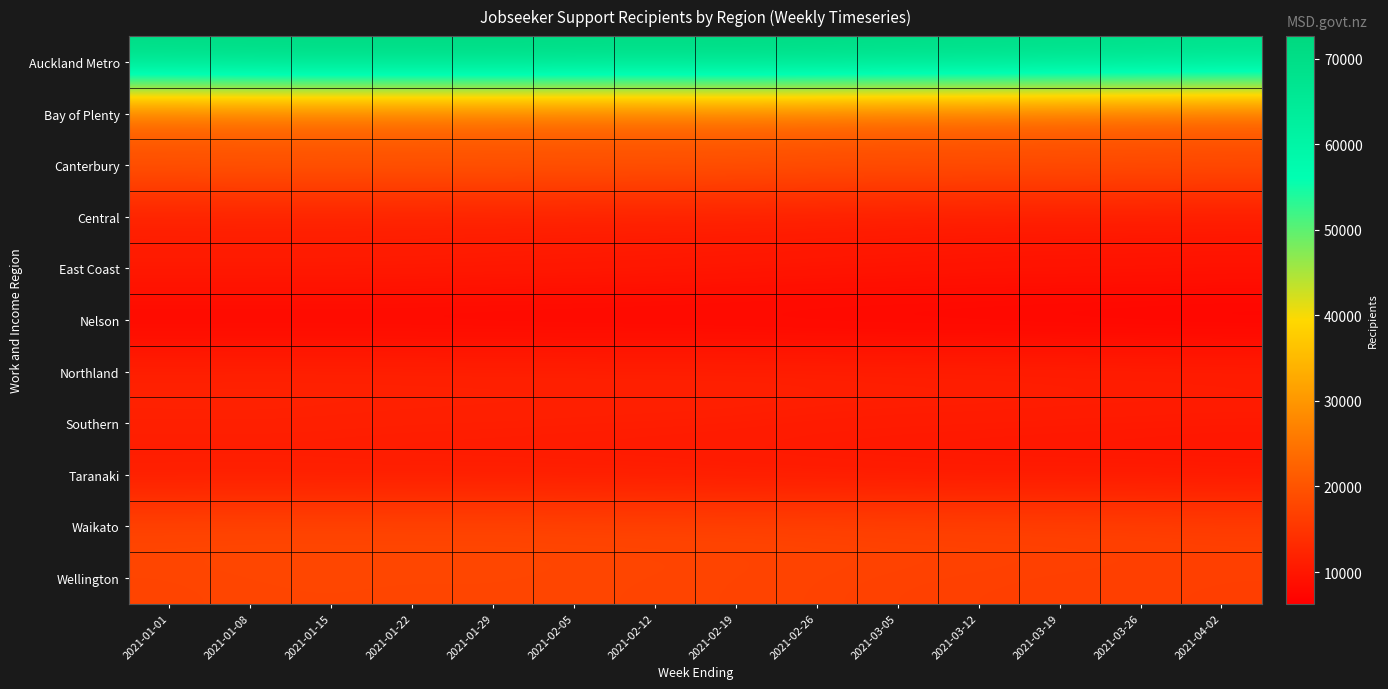

Reading left to right, extract all data points from this chart.

Auckland Metro: 2021-01-01=71763	2021-01-08=72297	2021-01-15=72546	2021-01-22=72540	2021-01-29=72630	2021-02-05=72258	2021-02-12=72108	2021-02-19=72348	2021-02-26=71949	2021-03-05=71445	2021-03-12=71274	2021-03-19=70737	2021-03-26=70452	2021-04-02=69702
Bay of Plenty: 2021-01-01=21243	2021-01-08=21315	2021-01-15=21312	2021-01-22=21234	2021-01-29=21198	2021-02-05=21141	2021-02-12=21189	2021-02-19=21327	2021-02-26=21102	2021-03-05=20892	2021-03-12=20745	2021-03-19=20472	2021-03-26=20235	2021-04-02=20031
Canterbury: 2021-01-01=20415	2021-01-08=20661	2021-01-15=20700	2021-01-22=20646	2021-01-29=20598	2021-02-05=20478	2021-02-12=20361	2021-02-19=20223	2021-02-26=19797	2021-03-05=19656	2021-03-12=19614	2021-03-19=19545	2021-03-26=19440	2021-04-02=19275
Central: 2021-01-01=10941	2021-01-08=11028	2021-01-15=11010	2021-01-22=10977	2021-01-29=10923	2021-02-05=10845	2021-02-12=10785	2021-02-19=10758	2021-02-26=10608	2021-03-05=10479	2021-03-12=10326	2021-03-19=10296	2021-03-26=10257	2021-04-02=10173
East Coast: 2021-01-01=11079	2021-01-08=11070	2021-01-15=11040	2021-01-22=11010	2021-01-29=10833	2021-02-05=10743	2021-02-12=10617	2021-02-19=10419	2021-02-26=10245	2021-03-05=10095	2021-03-12=9933	2021-03-19=9840	2021-03-26=9810	2021-04-02=9696
Nelson: 2021-01-01=6828	2021-01-08=6831	2021-01-15=6837	2021-01-22=6801	2021-01-29=6783	2021-02-05=6753	2021-02-12=6726	2021-02-19=6672	2021-02-26=6573	2021-03-05=6528	2021-03-12=6516	2021-03-19=6435	2021-03-26=6375	2021-04-02=6291
Northland: 2021-01-01=12162	2021-01-08=12213	2021-01-15=12225	2021-01-22=12210	2021-01-29=12177	2021-02-05=12147	2021-02-12=12126	2021-02-19=12126	2021-02-26=12105	2021-03-05=12009	2021-03-12=11979	2021-03-19=11880	2021-03-26=11844	2021-04-02=11754
Southern: 2021-01-01=11655	2021-01-08=11679	2021-01-15=11559	2021-01-22=11406	2021-01-29=11358	2021-02-05=11247	2021-02-12=11154	2021-02-19=11064	2021-02-26=10785	2021-03-05=10671	2021-03-12=10617	2021-03-19=10503	2021-03-26=10419	2021-04-02=10338
Taranaki: 2021-01-01=10380	2021-01-08=10407	2021-01-15=10398	2021-01-22=10365	2021-01-29=10344	2021-02-05=10314	2021-02-12=10263	2021-02-19=10110	2021-02-26=10008	2021-03-05=9927	2021-03-12=9780	2021-03-19=9792	2021-03-26=9771	2021-04-02=9672
Waikato: 2021-01-01=18024	2021-01-08=18123	2021-01-15=18063	2021-01-22=18042	2021-01-29=18027	2021-02-05=17868	2021-02-12=17757	2021-02-19=17700	2021-02-26=17649	2021-03-05=17535	2021-03-12=17454	2021-03-19=17349	2021-03-26=17211	2021-04-02=17037
Wellington: 2021-01-01=17460	2021-01-08=17640	2021-01-15=17682	2021-01-22=17637	2021-01-29=17661	2021-02-05=17604	2021-02-12=17511	2021-02-19=17421	2021-02-26=17085	2021-03-05=16869	2021-03-12=16758	2021-03-19=16626	2021-03-26=16569	2021-04-02=16434